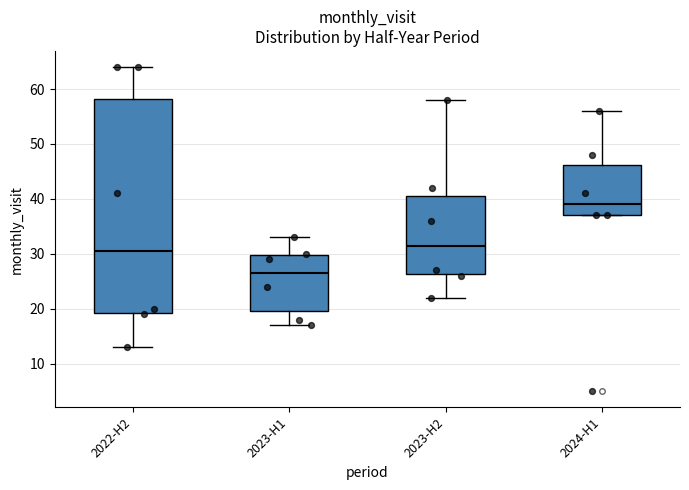

Where is the lower edge of the box for 2024-H1 on the y-axis? The values are not printed on the chart, so give them approximately, as read against the axis.

37